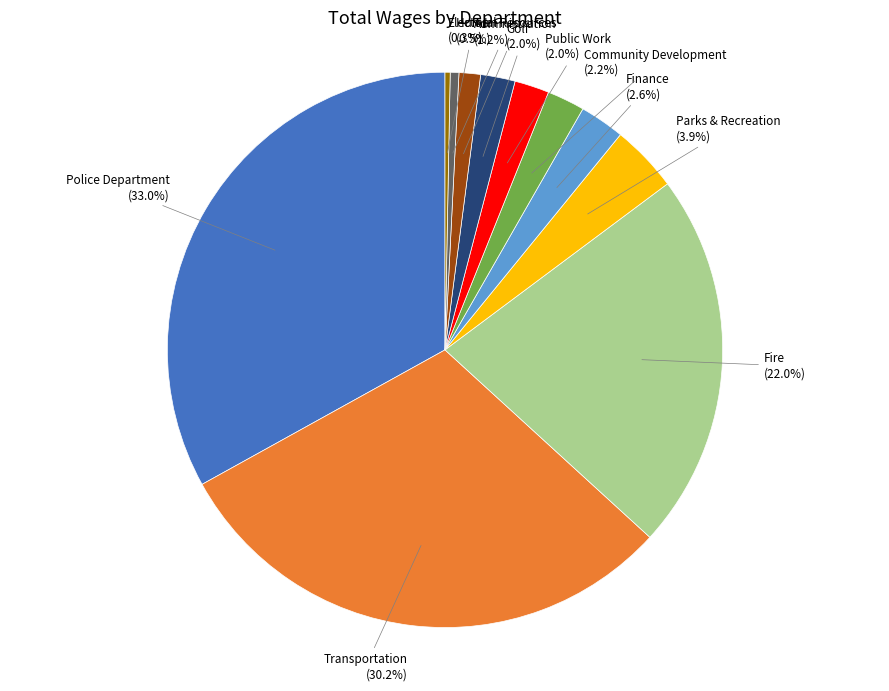

Which category has the biggest portion of the pie?

Police Department